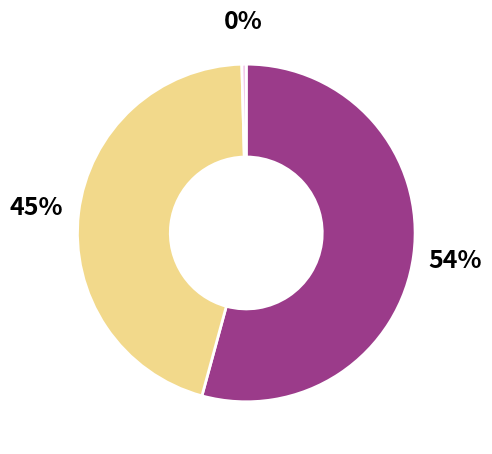

Is there a majority slice in this chart?

Yes